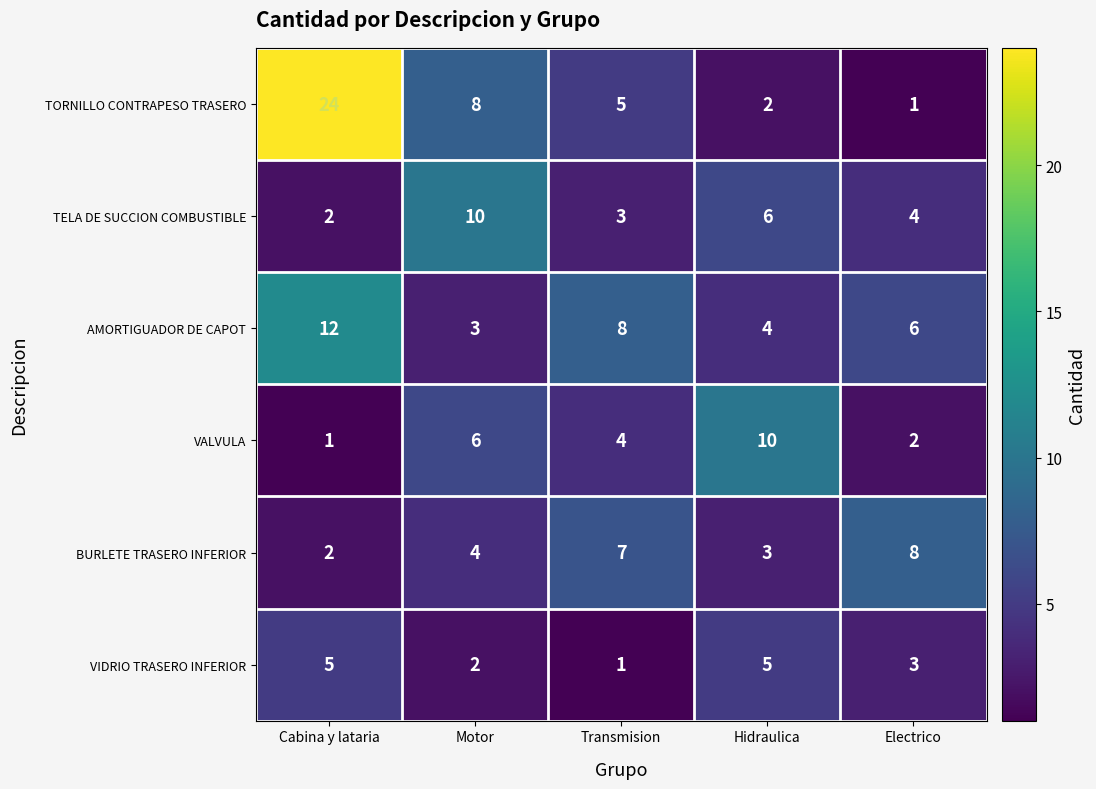

Which series has the widest spread of values?

TORNILLO CONTRAPESO TRASERO